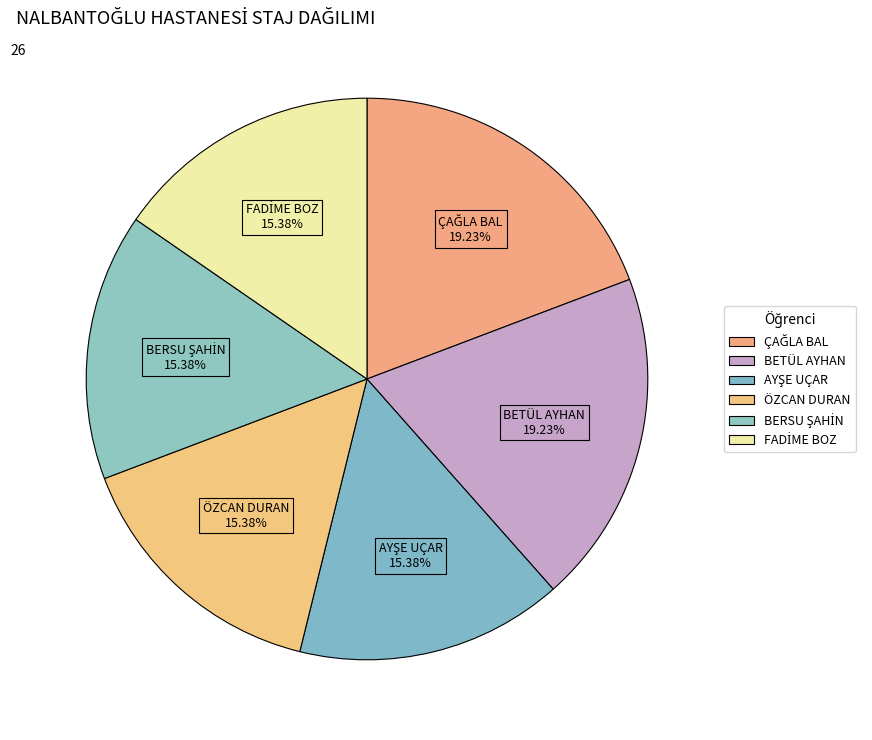

How many slices are in this pie chart?

6